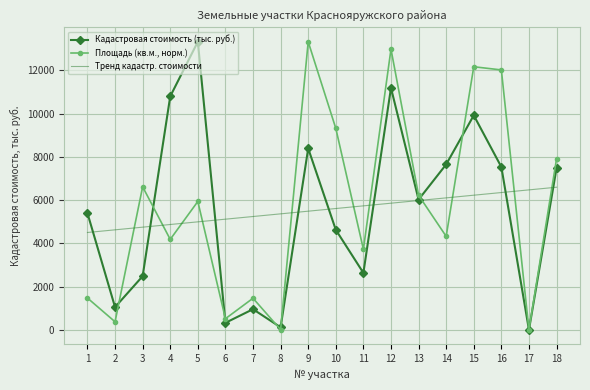

What is the average value of the Кадастровая стоимость (тыс. руб.) series?

5551.1